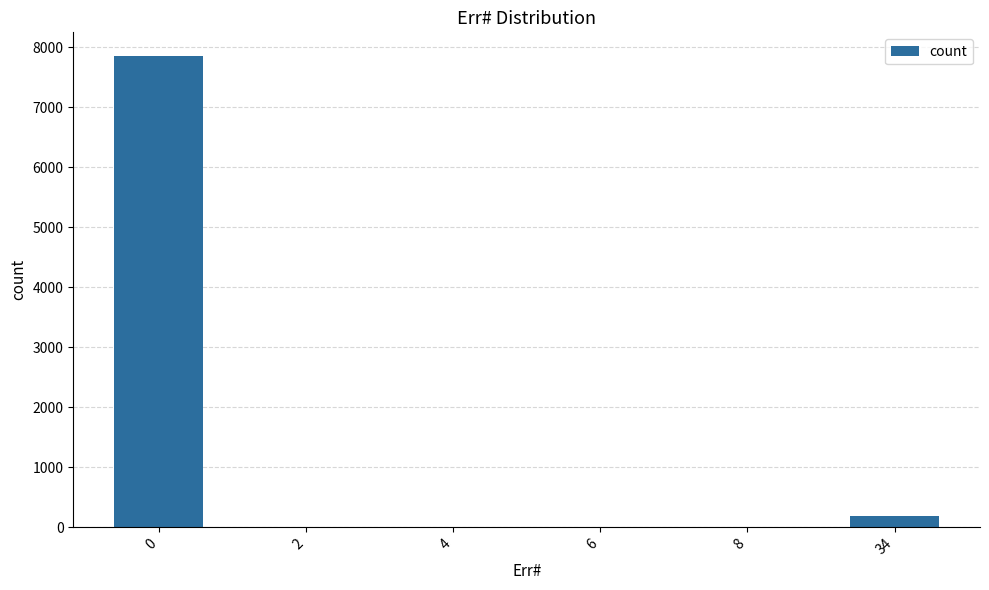

True or false: the data shows 1 at 2.

True